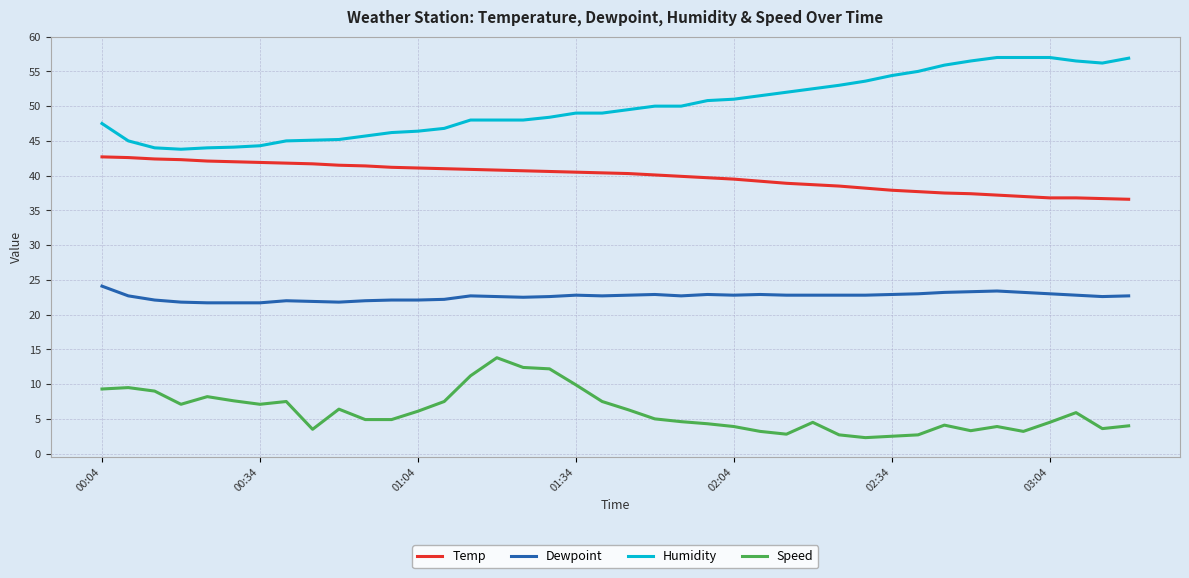

What is the difference between the maximum and minimum values in the Dewpoint series?

2.4